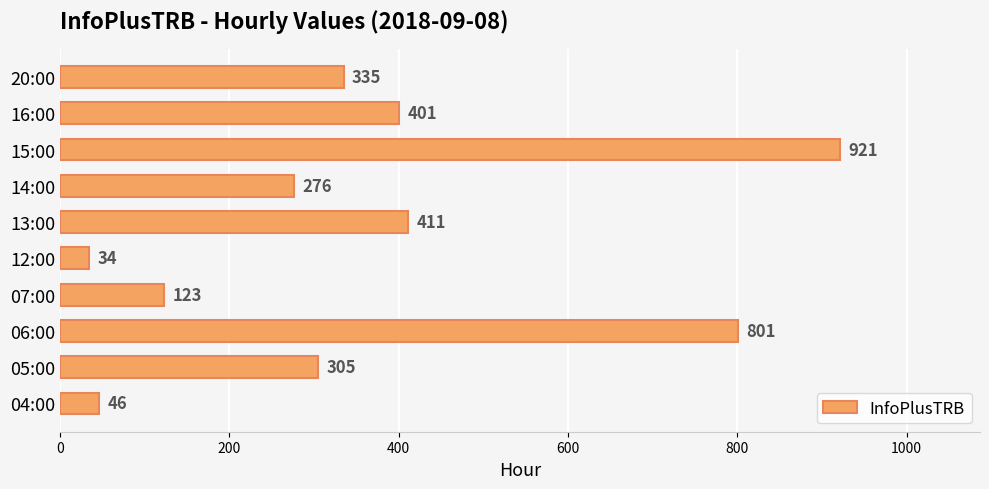

What is the difference between the values at 14:00 and 04:00?

230